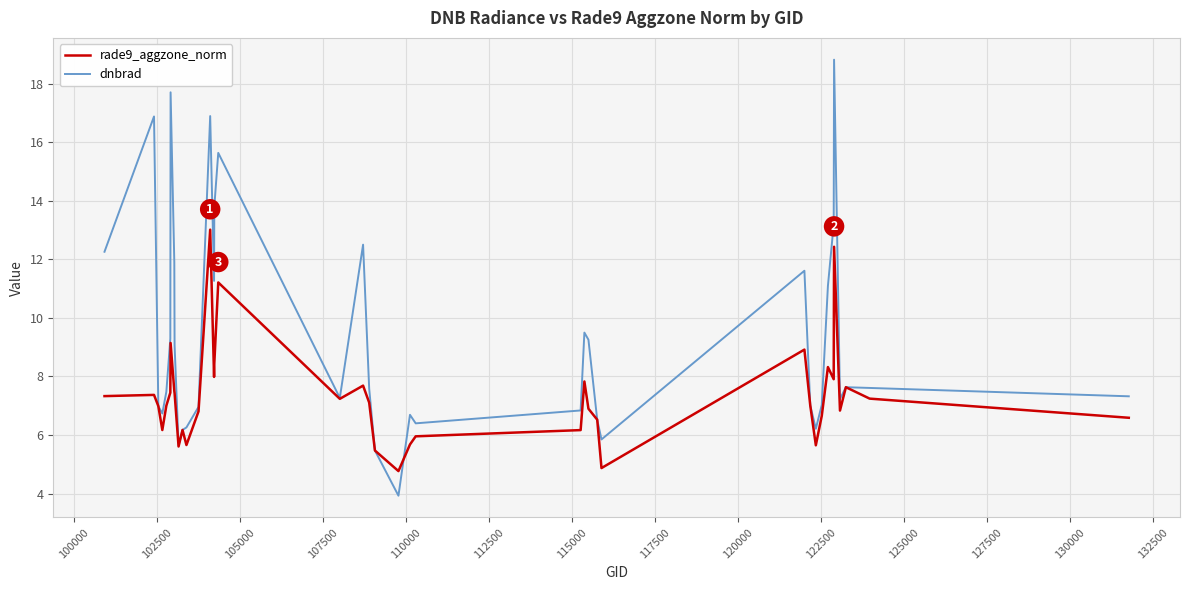

Which series has the widest spread of values?

dnbrad